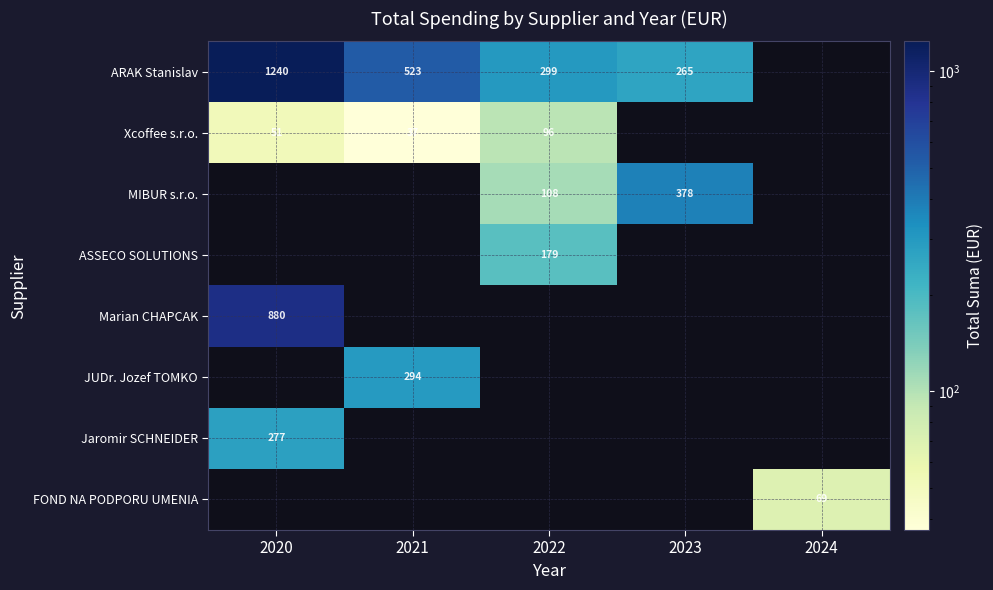

What is the difference between the second highest and minimum values in the ARAK Stanislav series?

258.1